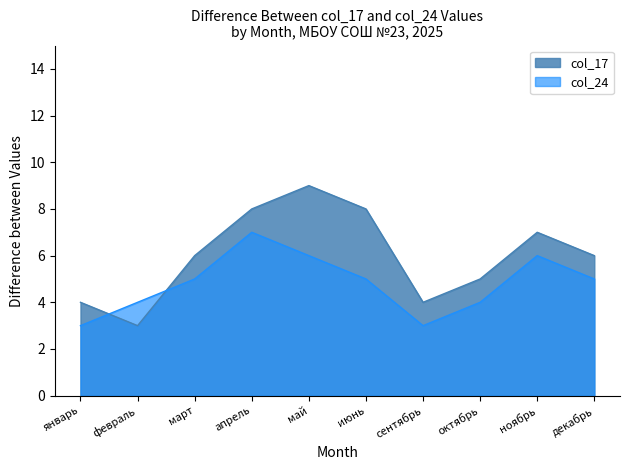

What are all the series names shown in the legend?

col_17, col_24